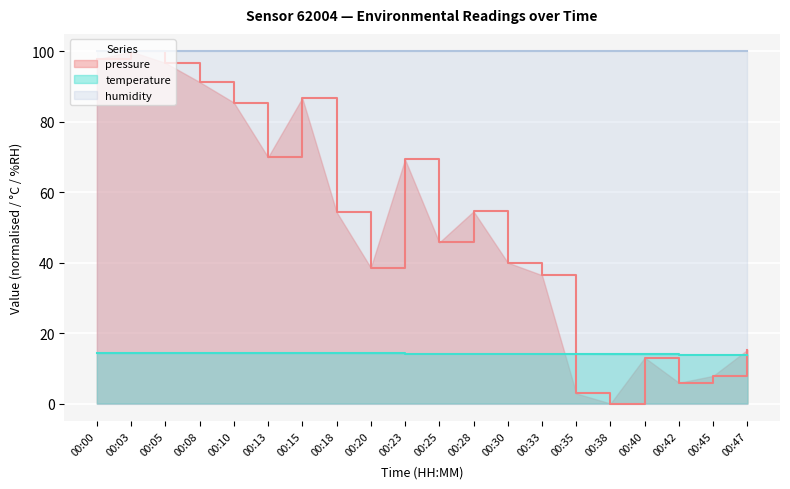

What is the highest value of the temperature series?

14.3